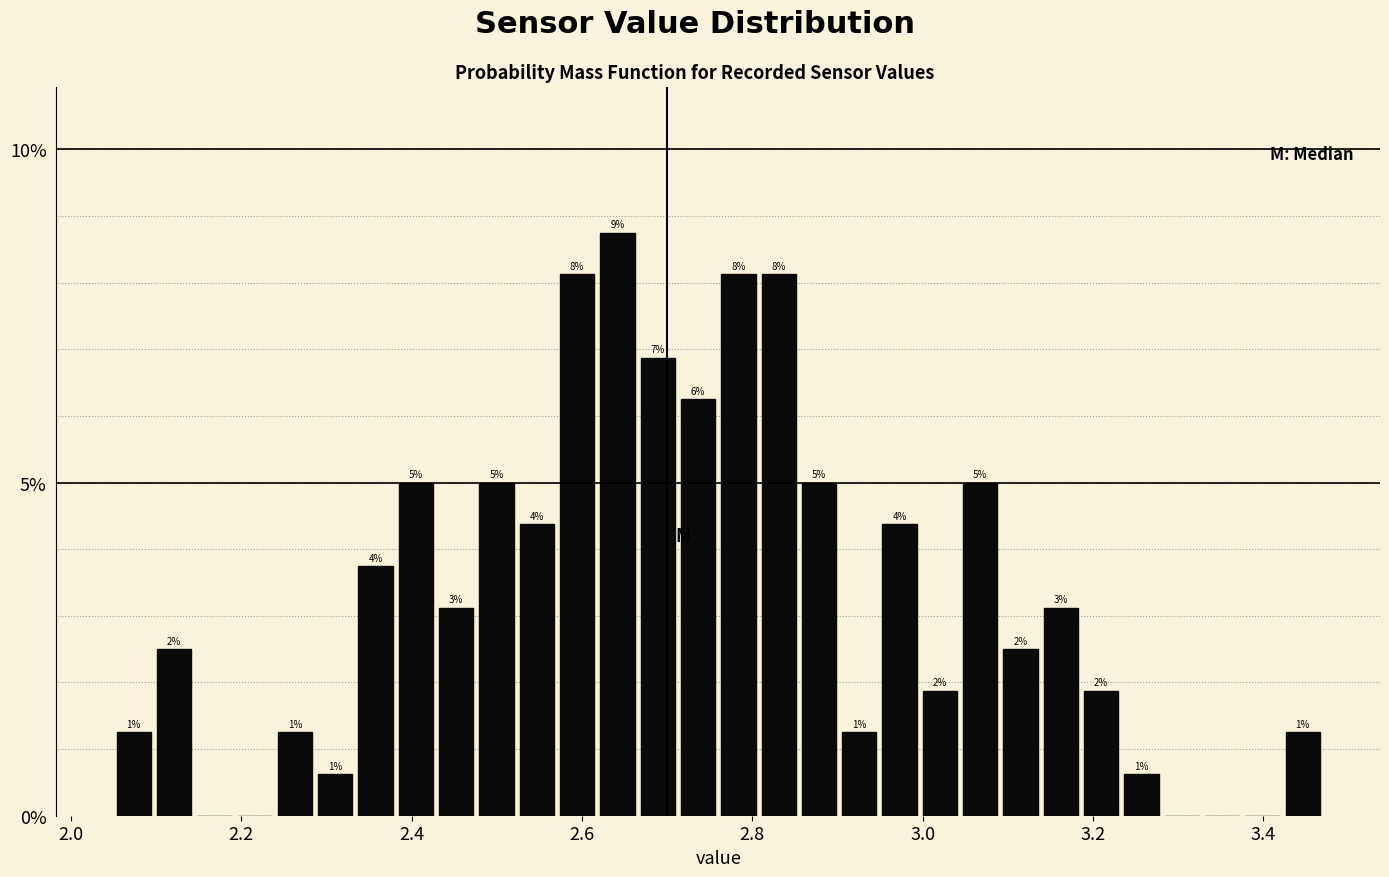

Read against the x-axis, roughly where is the centre of the tallest bar?

2.64